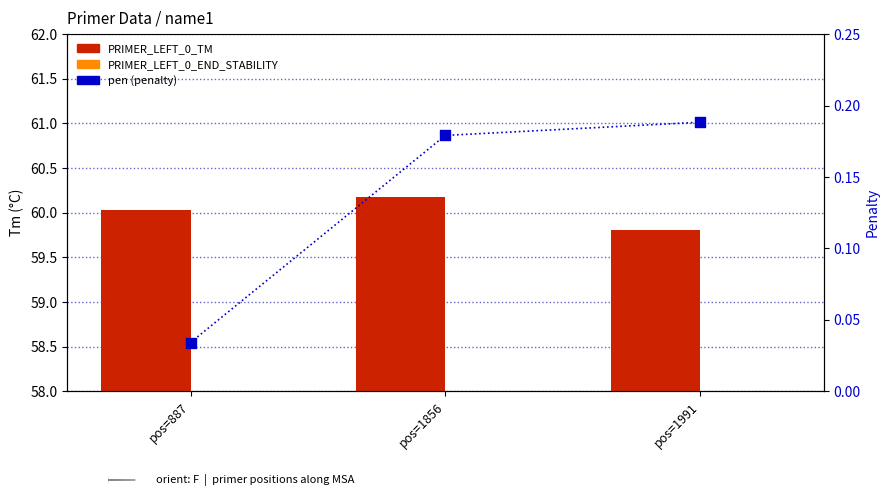

At which category is the sum across all series the highest?

pos=1856